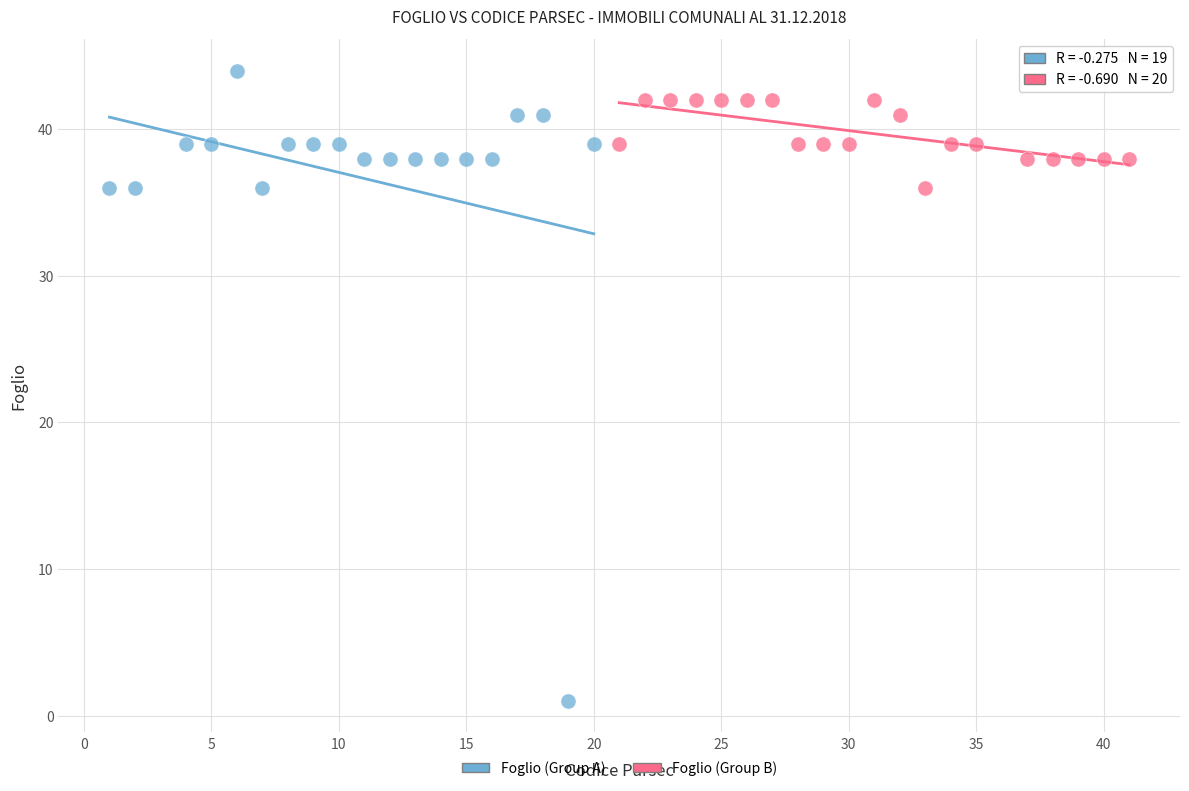

Which series reaches the minimum Y coordinate?

Foglio (Group A)